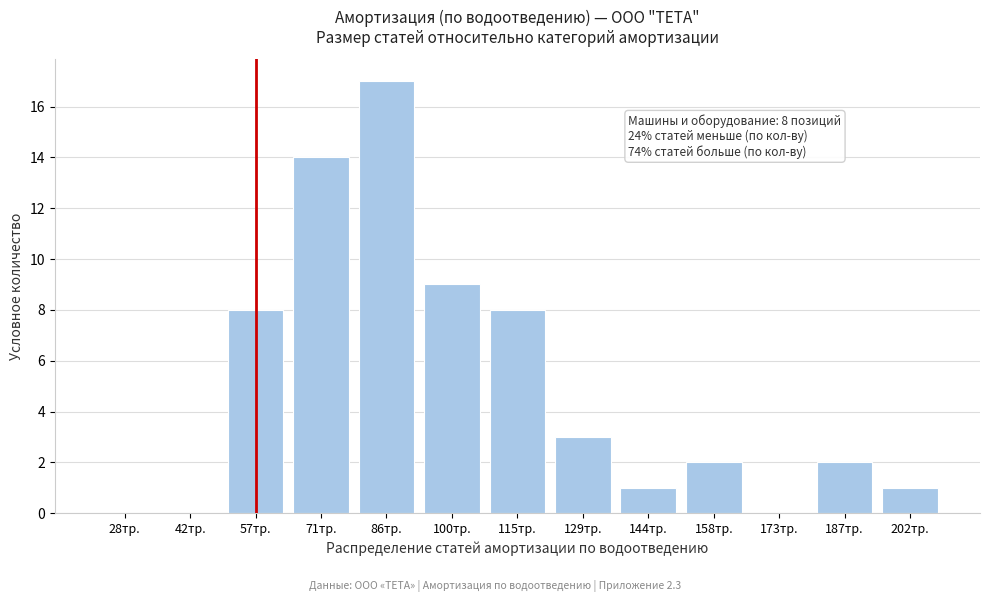

Reading left to right, what are all the values shown in this chart?

28тр.=0	42тр.=0	57тр.=8	71тр.=14	86тр.=17	100тр.=9	115тр.=8	129тр.=3	144тр.=1	158тр.=2	173тр.=0	187тр.=2	202тр.=1